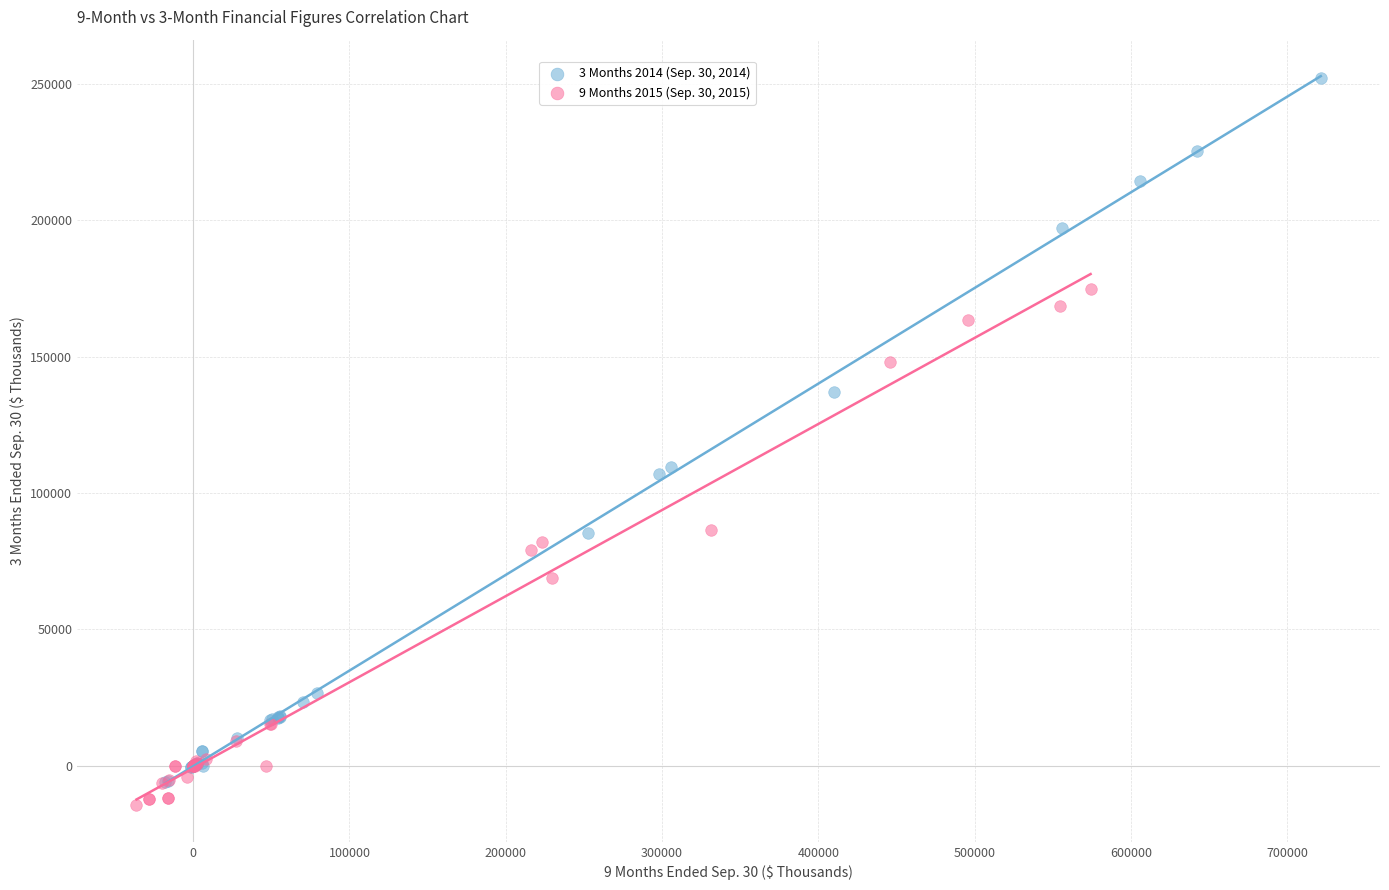

Which series contains the lowest Y value?

9 Months 2015 (Sep. 30, 2015)